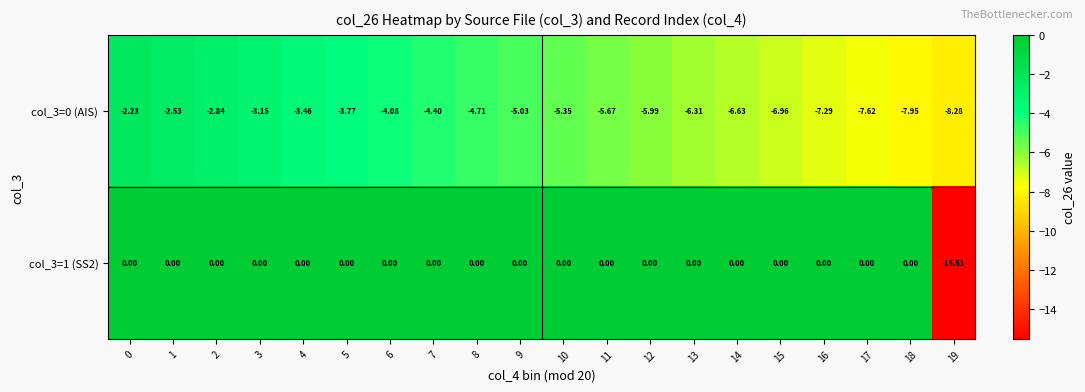

Between 1 and 6, which series saw the biggest shift?

col_3=0 (AIS)